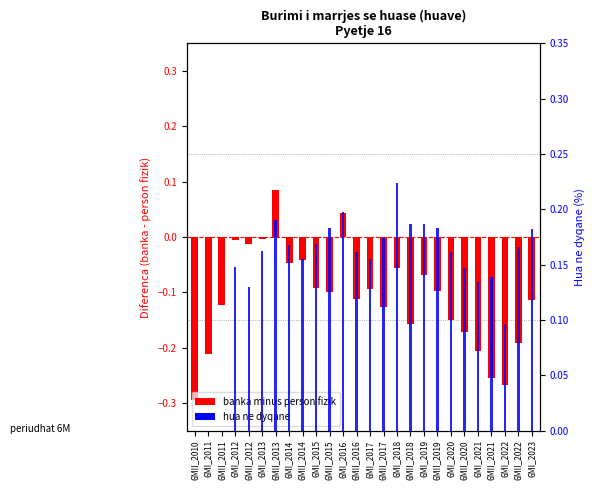

Which label corresponds to the largest value in the chart?

6MI_2018